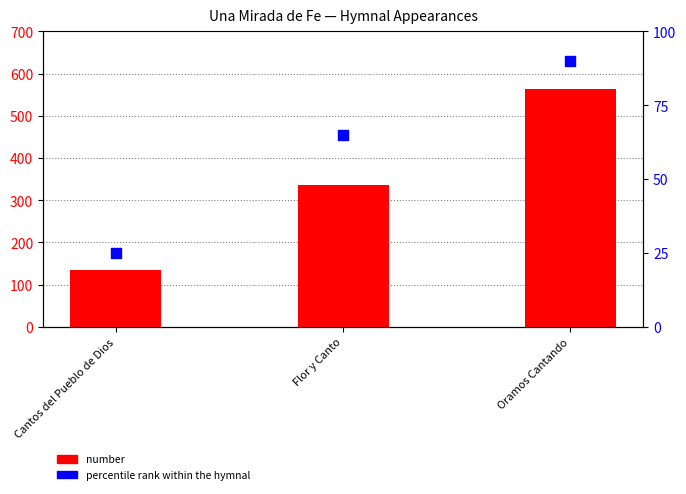

Which series has the largest total across all categories?

number